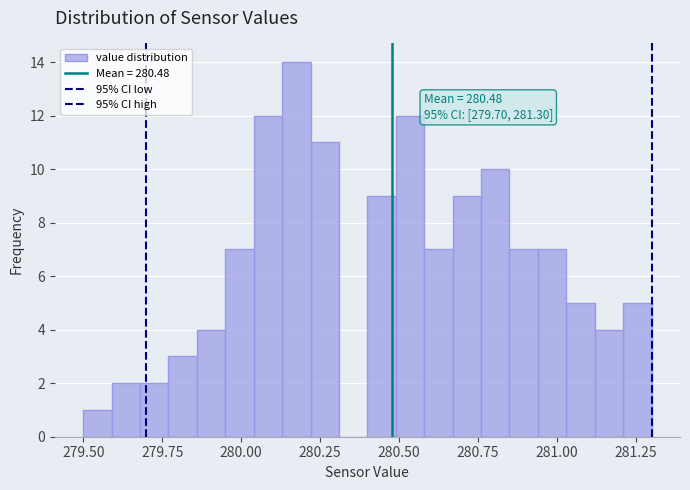

Around what value on the x-axis is the tallest bar? Give the approximate position of its centre, as read against the axis.

280.20